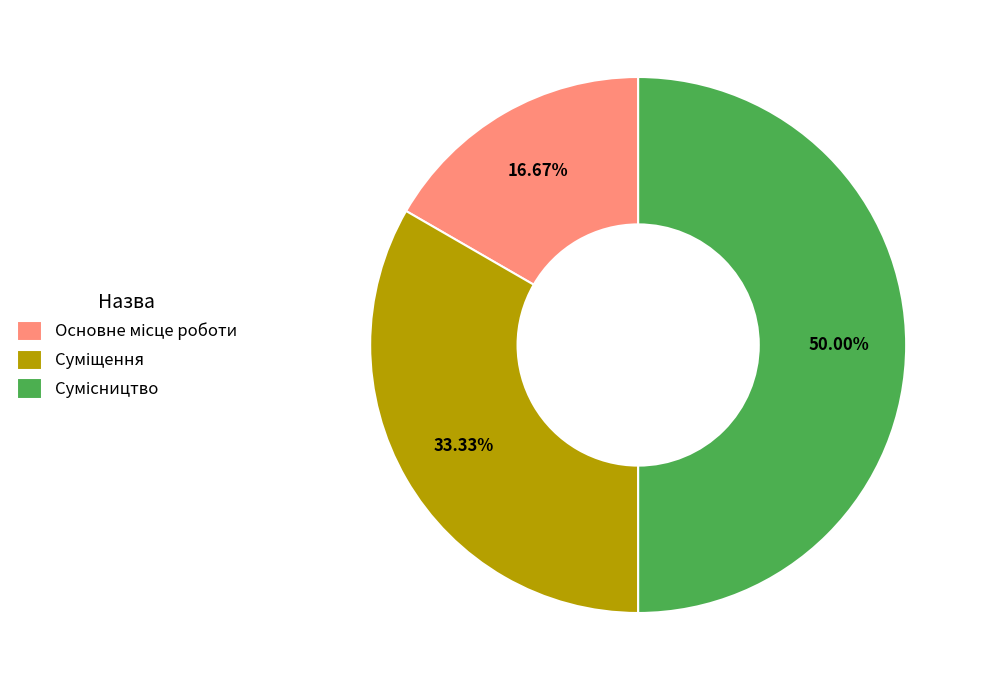

Does Основне місце роботи represent more than half of the total?

No